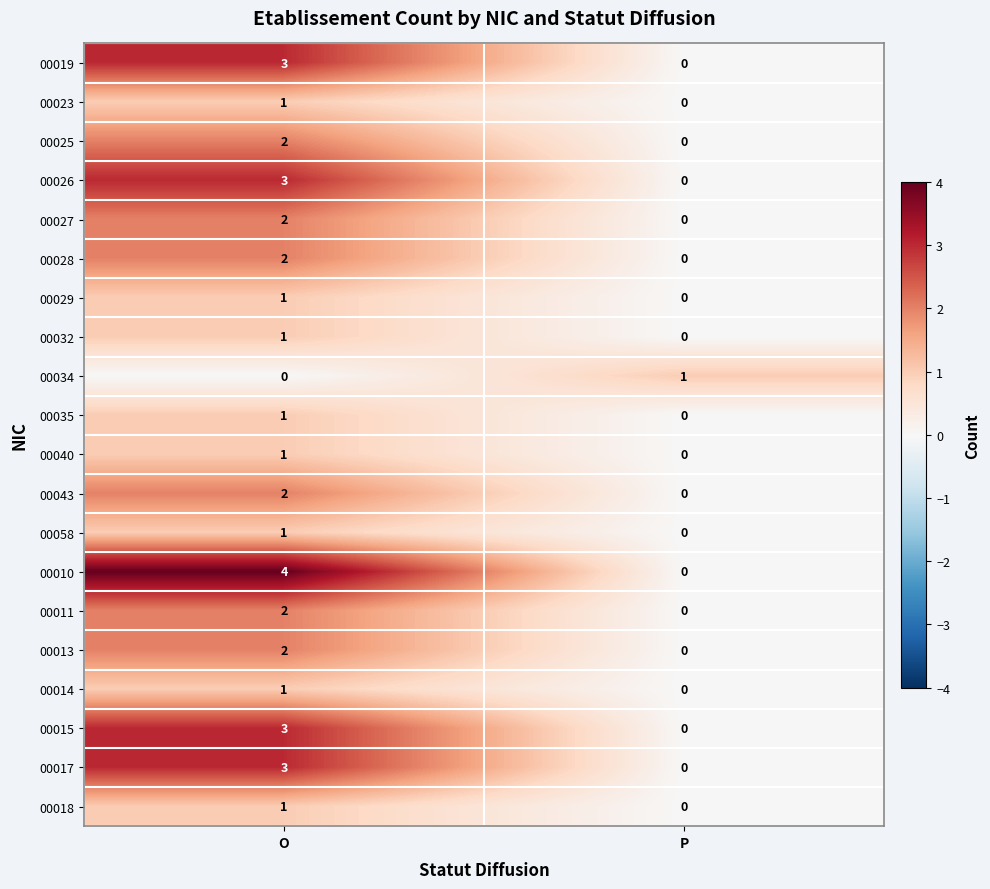

The 00014 series shows 1 at P. True or false?

False